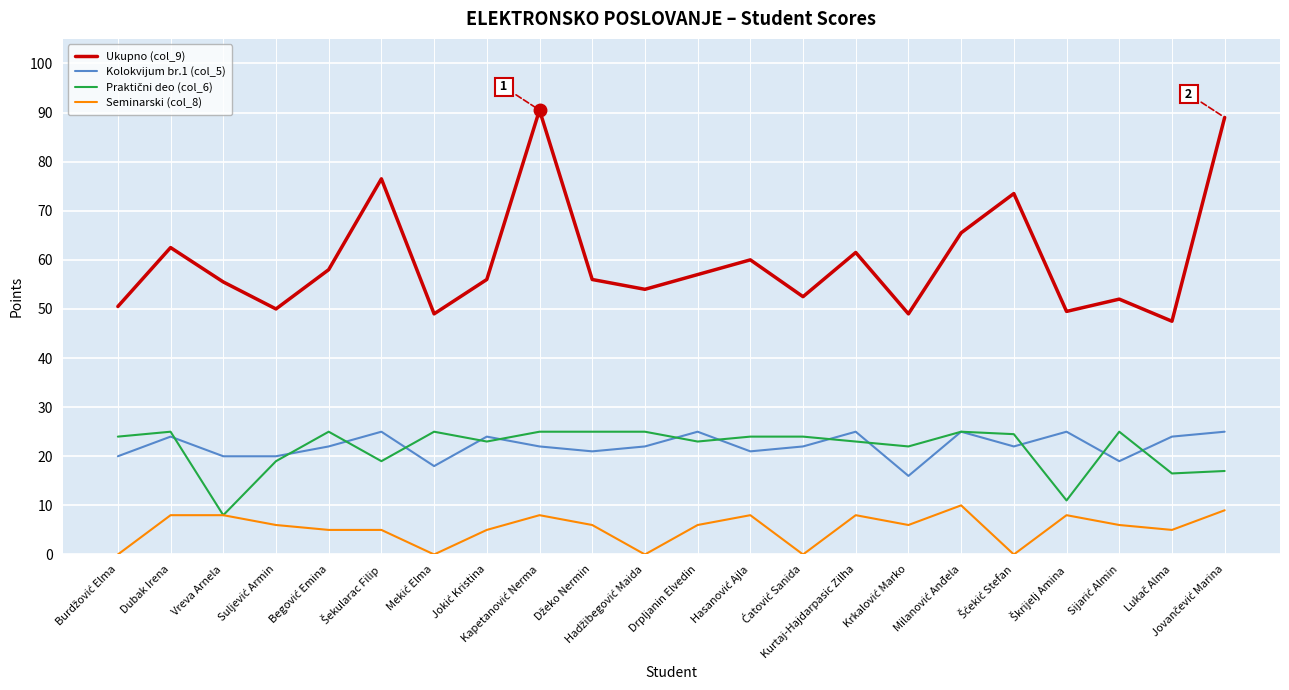

What is the greatest value displayed?

90.5